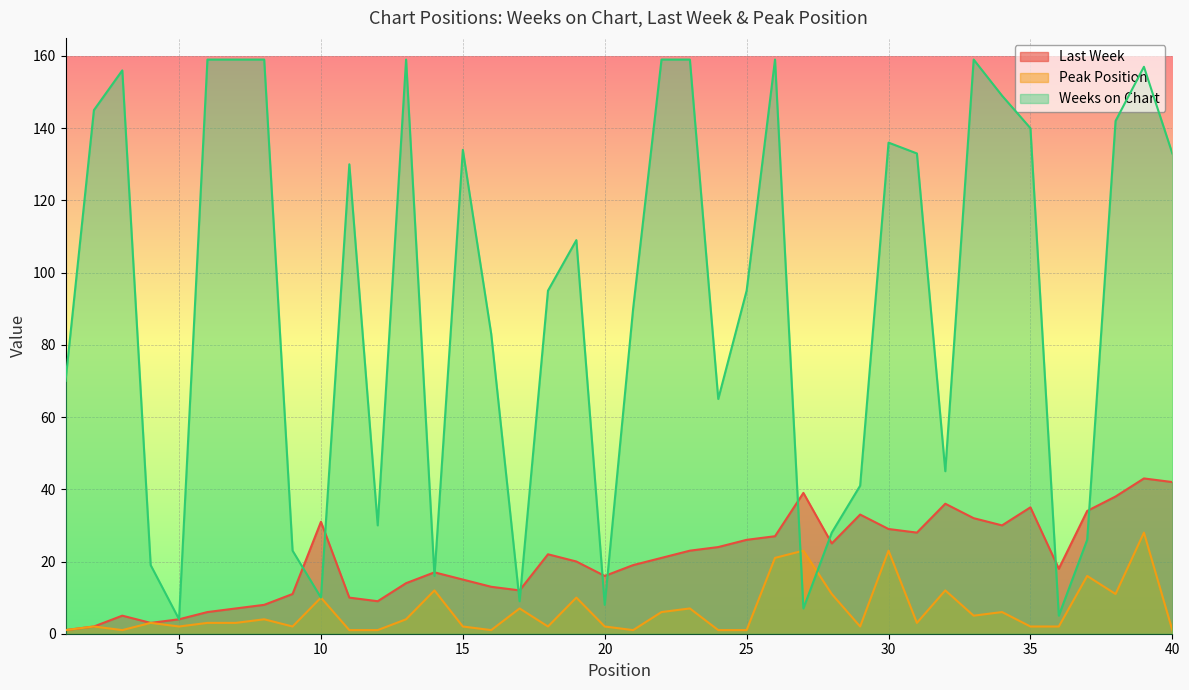

At which category does Peak Position reach its first local peak?

2